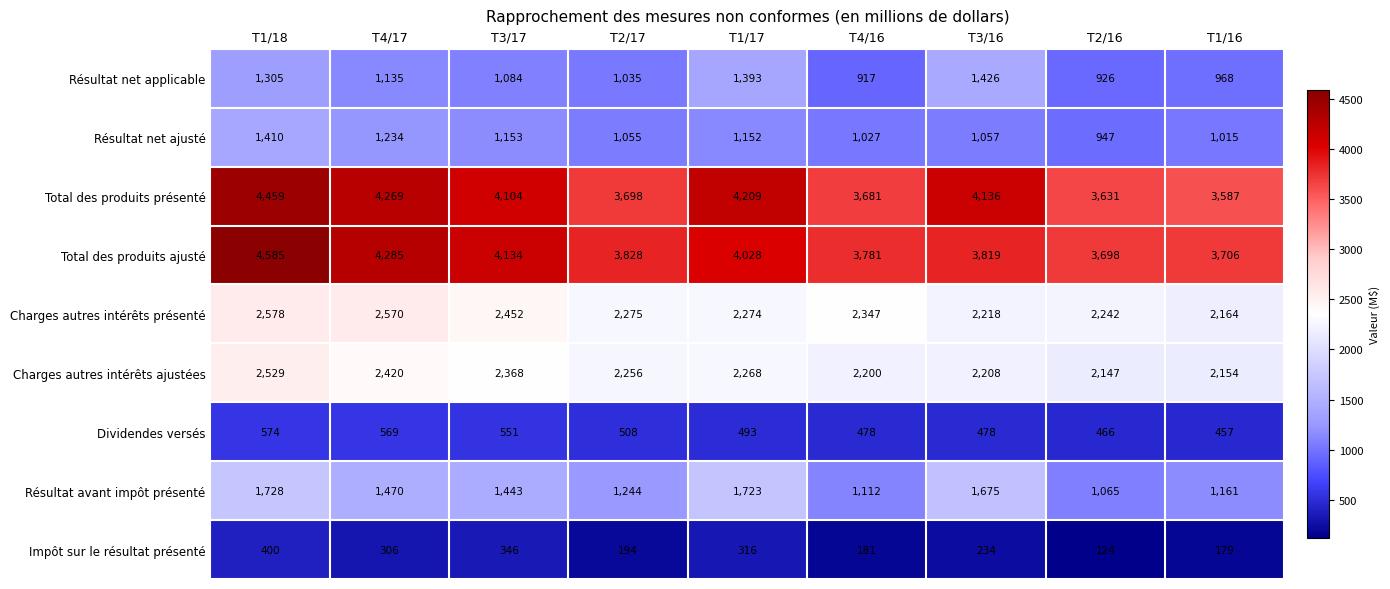

Which series has the widest spread of values?

Total des produits ajusté